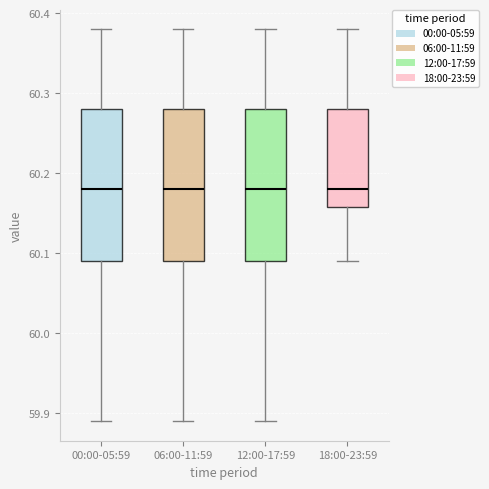

Reading left to right, read every box against the y-axis: the position of its median line, the range the box covers, and the ends of its whiskers. The values are not printed on the chart, so give them approximately, as read against the axis.

00:00-05:59: median 60.18, box 60.09 to 60.28, whiskers 59.89 to 60.38
06:00-11:59: median 60.18, box 60.09 to 60.28, whiskers 59.89 to 60.38
12:00-17:59: median 60.18, box 60.09 to 60.28, whiskers 59.89 to 60.38
18:00-23:59: median 60.18, box 60.16 to 60.28, whiskers 60.09 to 60.38